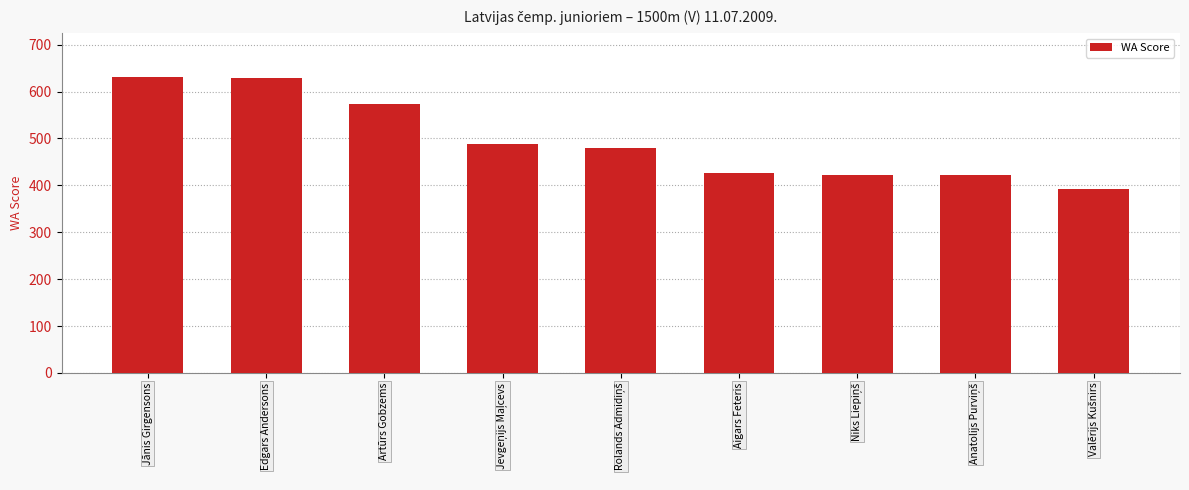

What is the difference between the values at Artūrs Gobzems and Edgars Andersons?

55